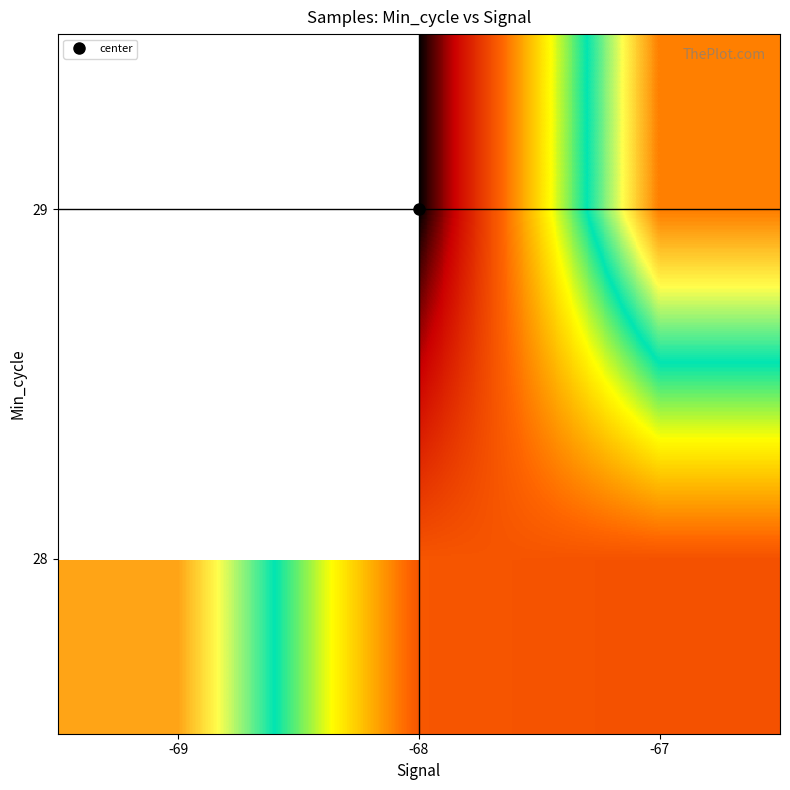

The value of 28 at -67 is 4955132.4. True or false?

True